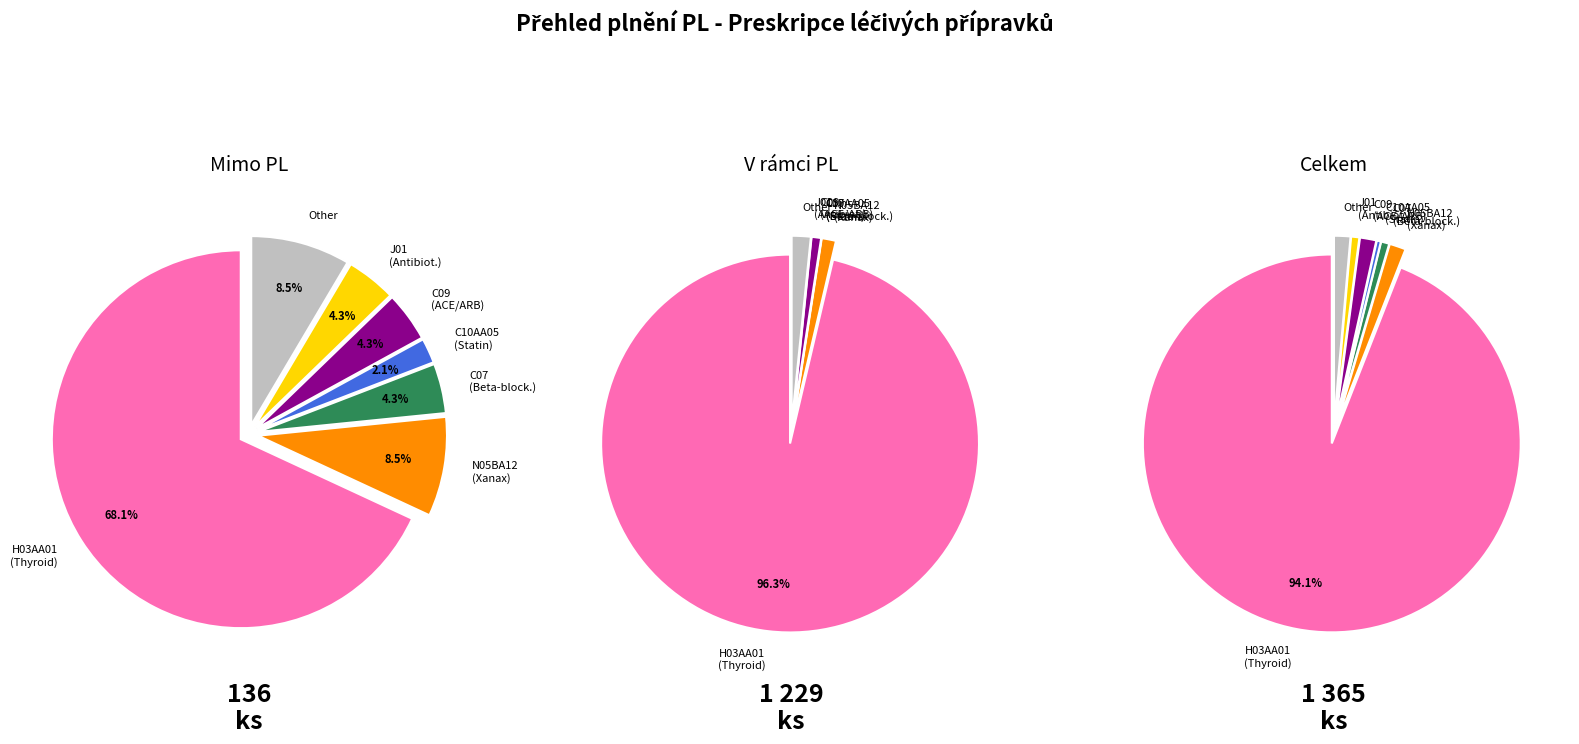

Is the sum of 5 and Other greater than half?

No